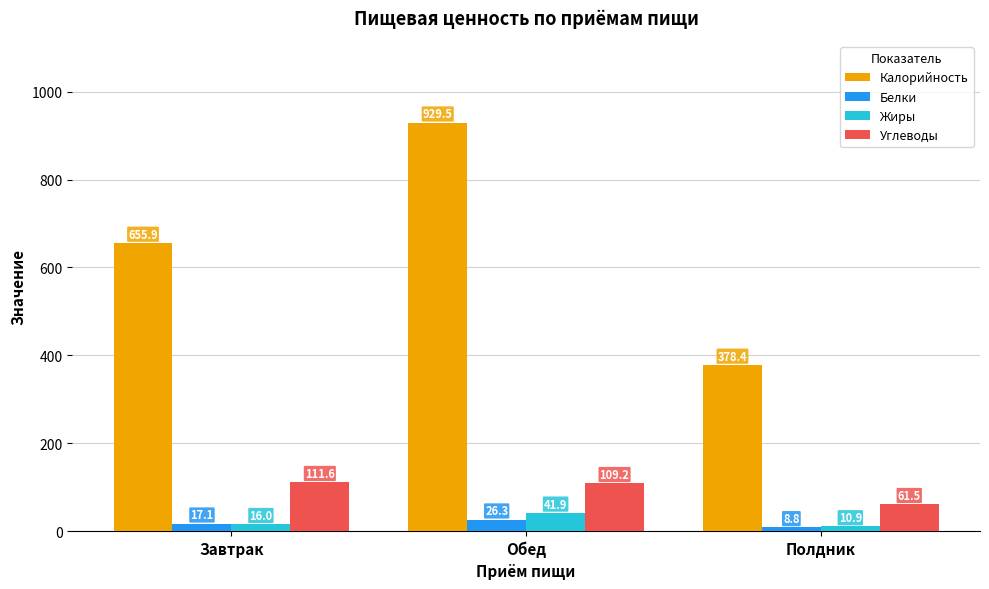

Is it true that Белки equals 17.1 at Завтрак?

True